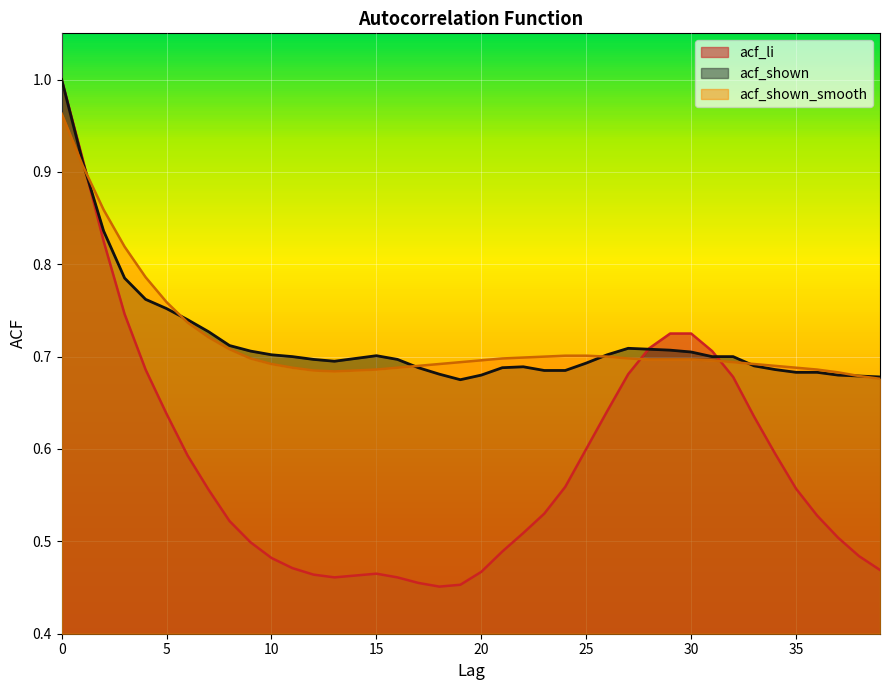

Which series changed the most between 2 and 10?

acf_li